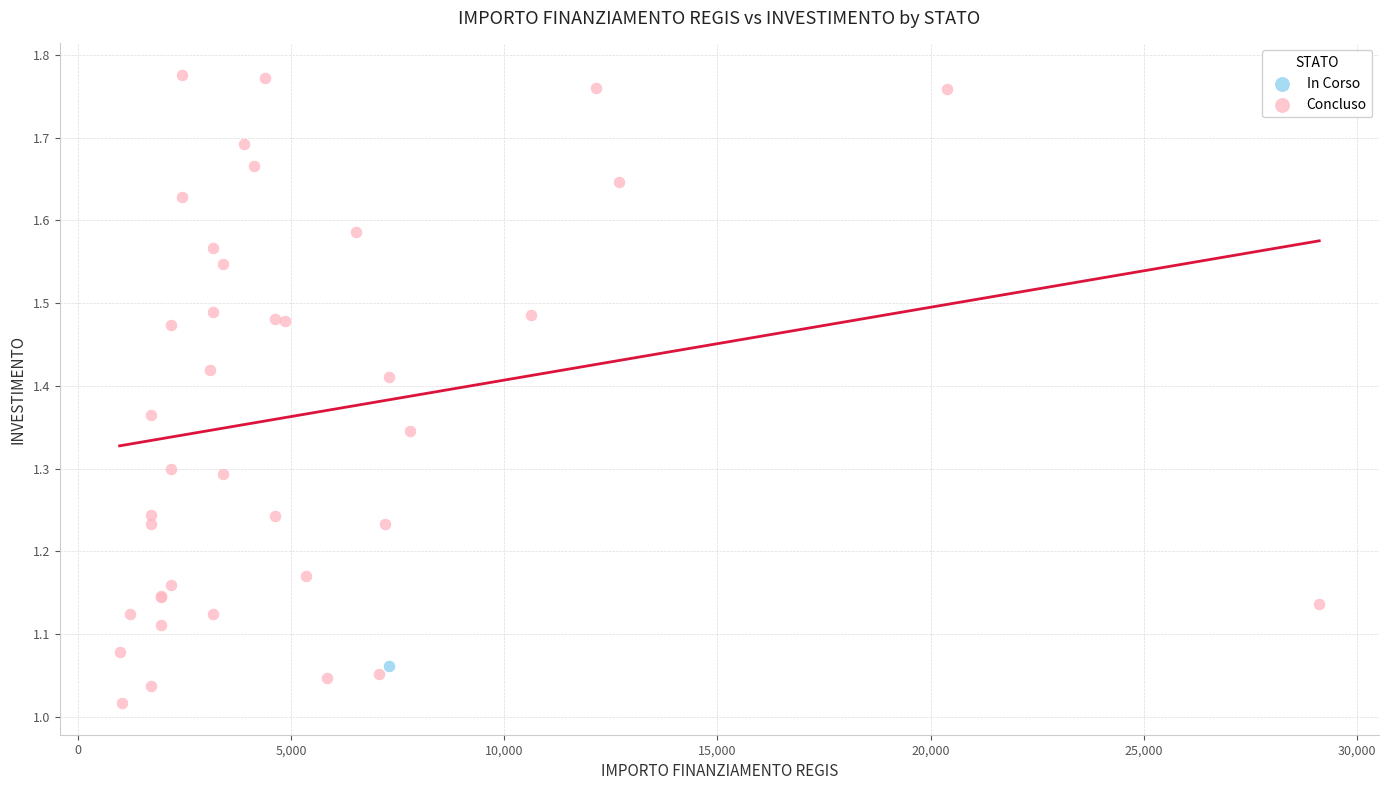

What are all the series names shown in the legend?

In Corso, Concluso